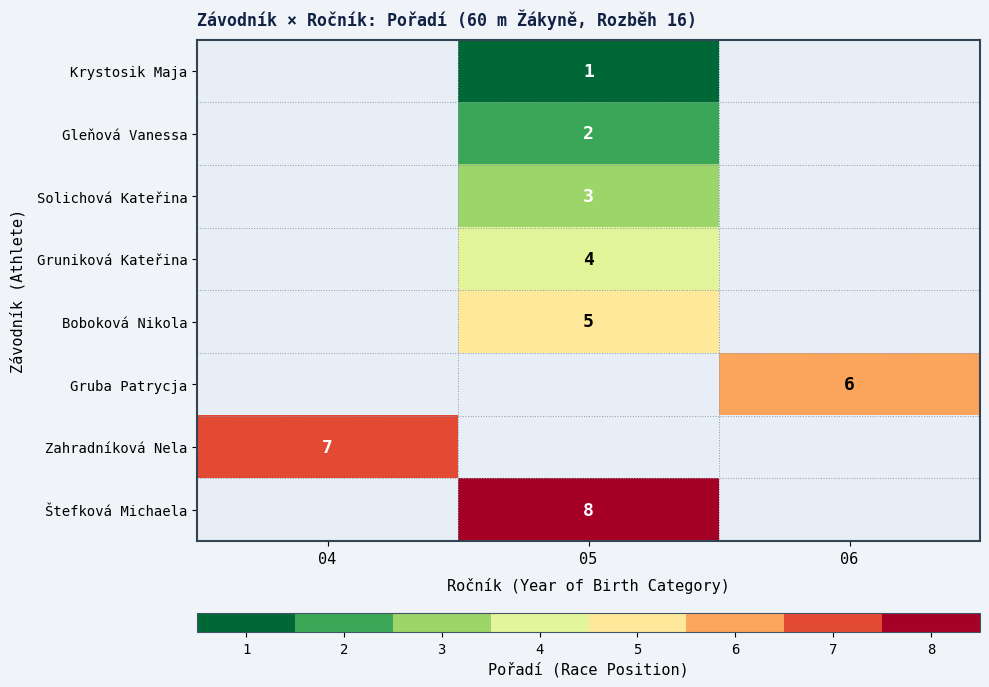

Is it true that Boboková Nikola equals 5 at 05?

True